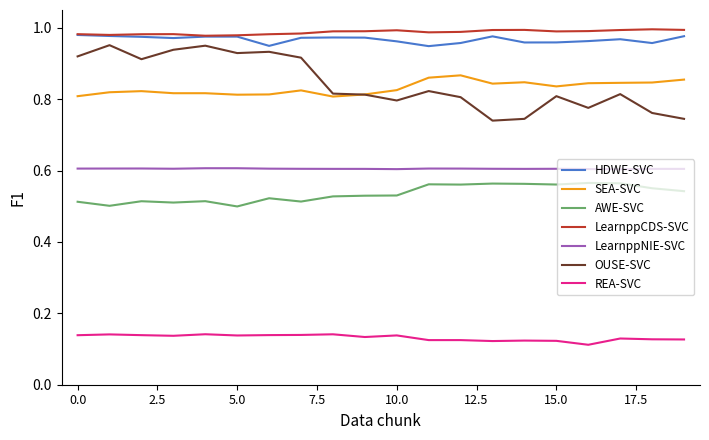

Which series has the widest spread of values?

OUSE-SVC